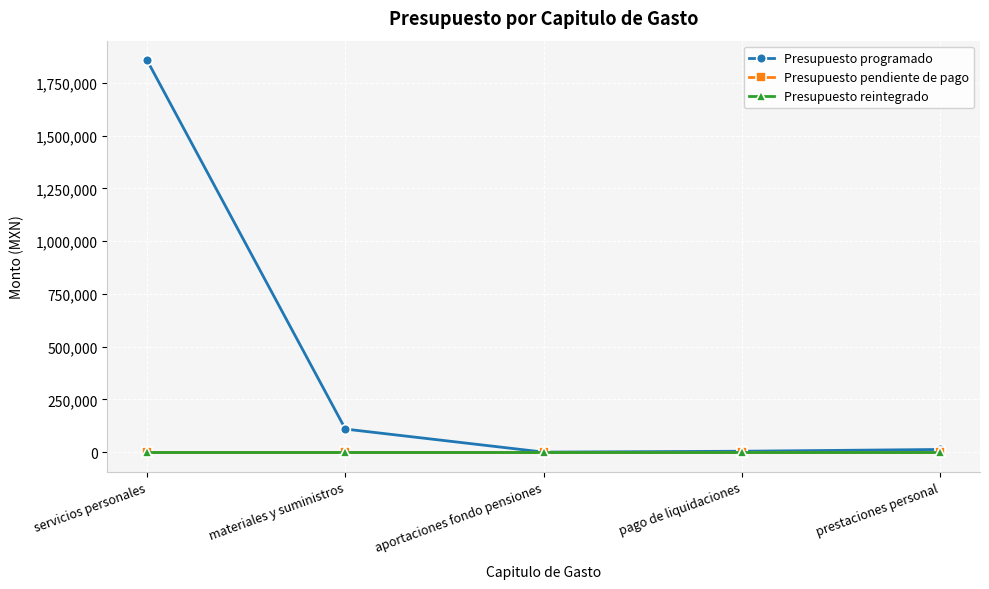

Does the chart have visible grid lines?

Yes